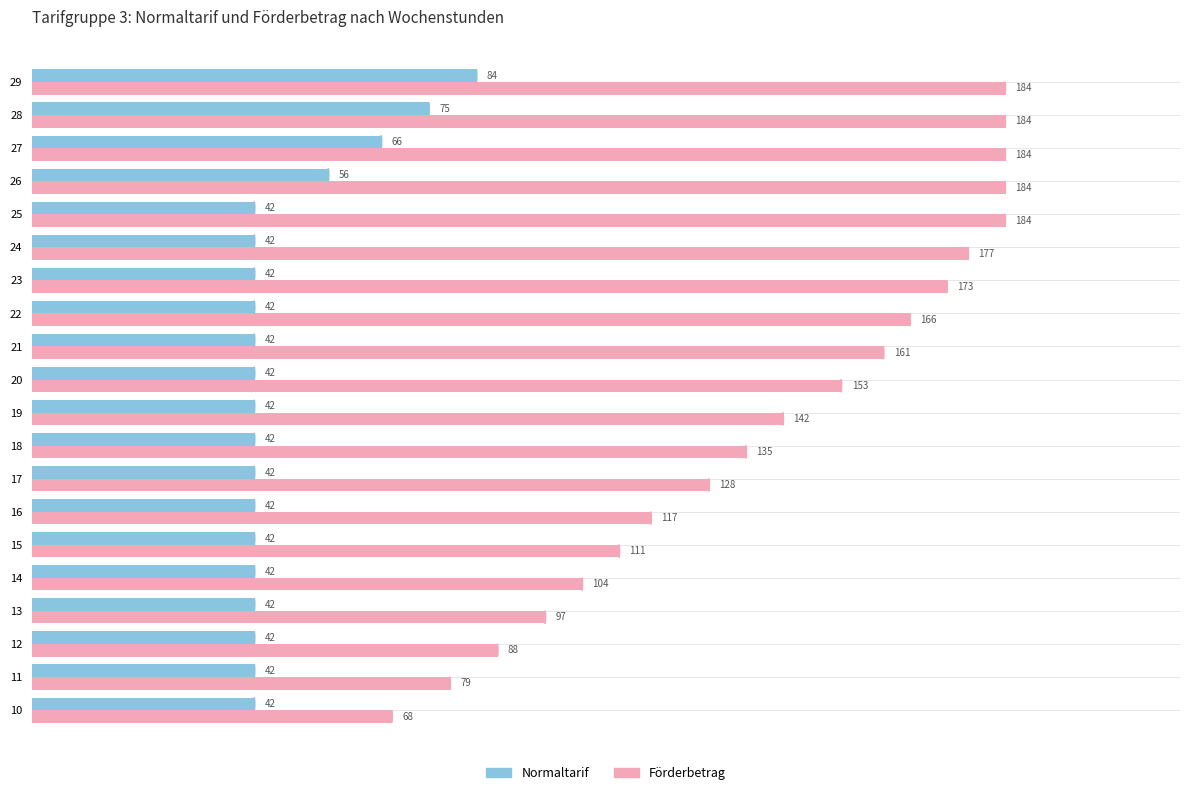

The Normaltarif series shows 24 at 18. True or false?

False